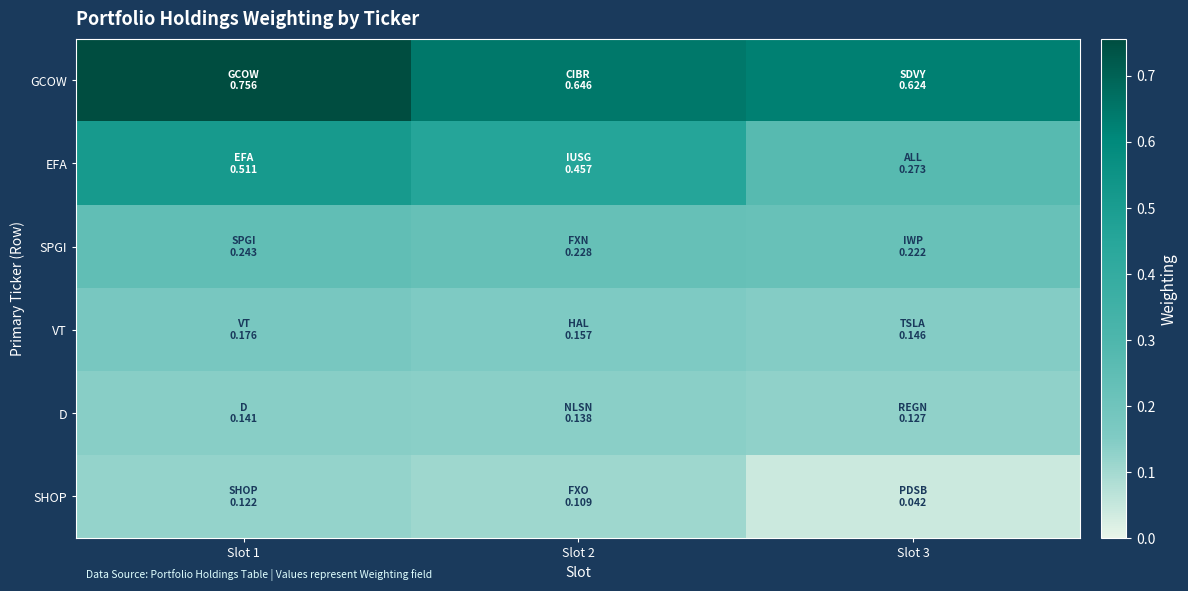

Rank the series by their maximum value, from lowest to highest.

SHOP, D, VT, SPGI, EFA, GCOW